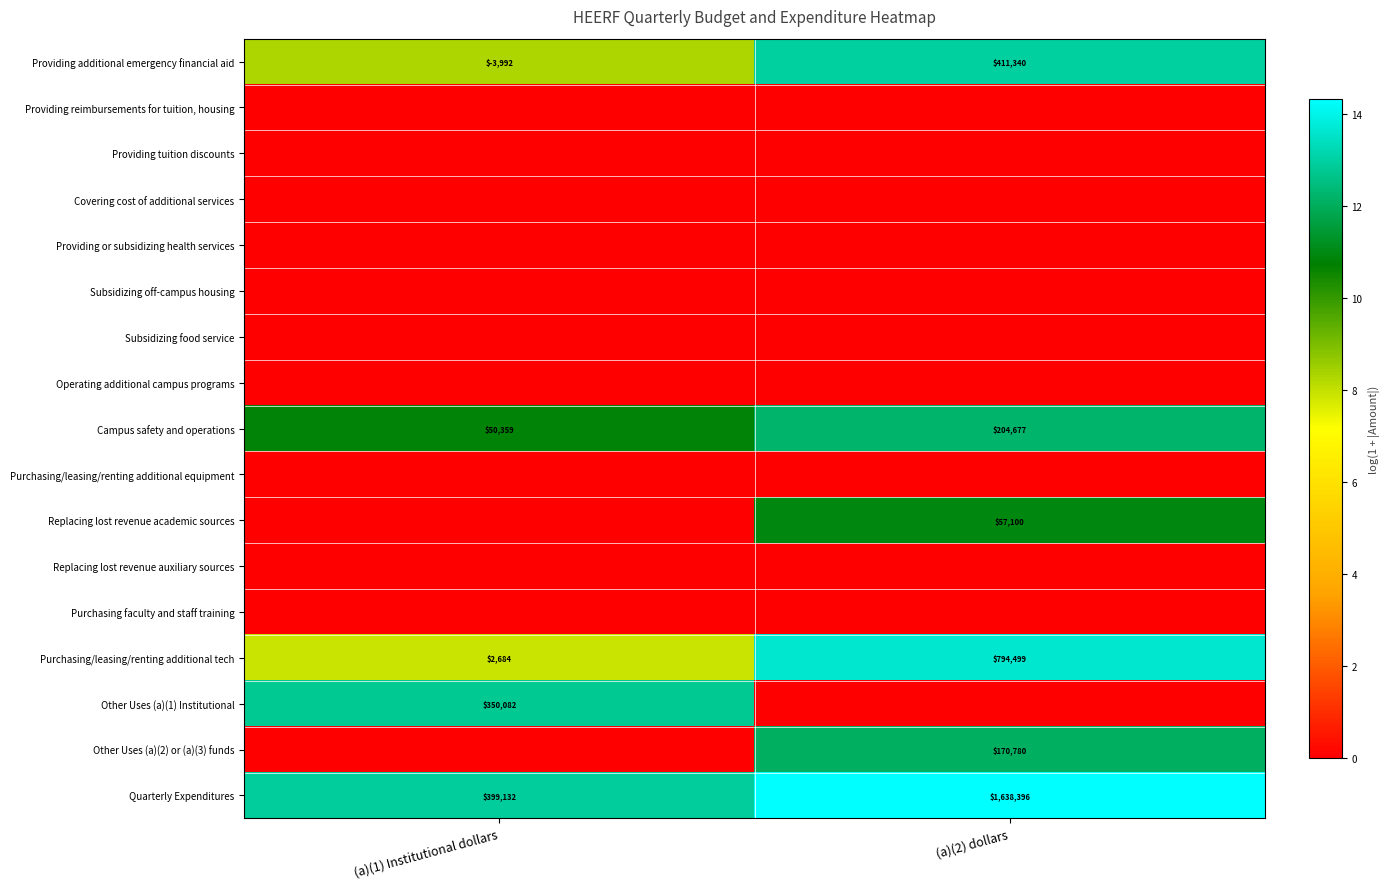

Read the Campus safety and operations value at (a)(2) dollars, to the nearest 100.

204700